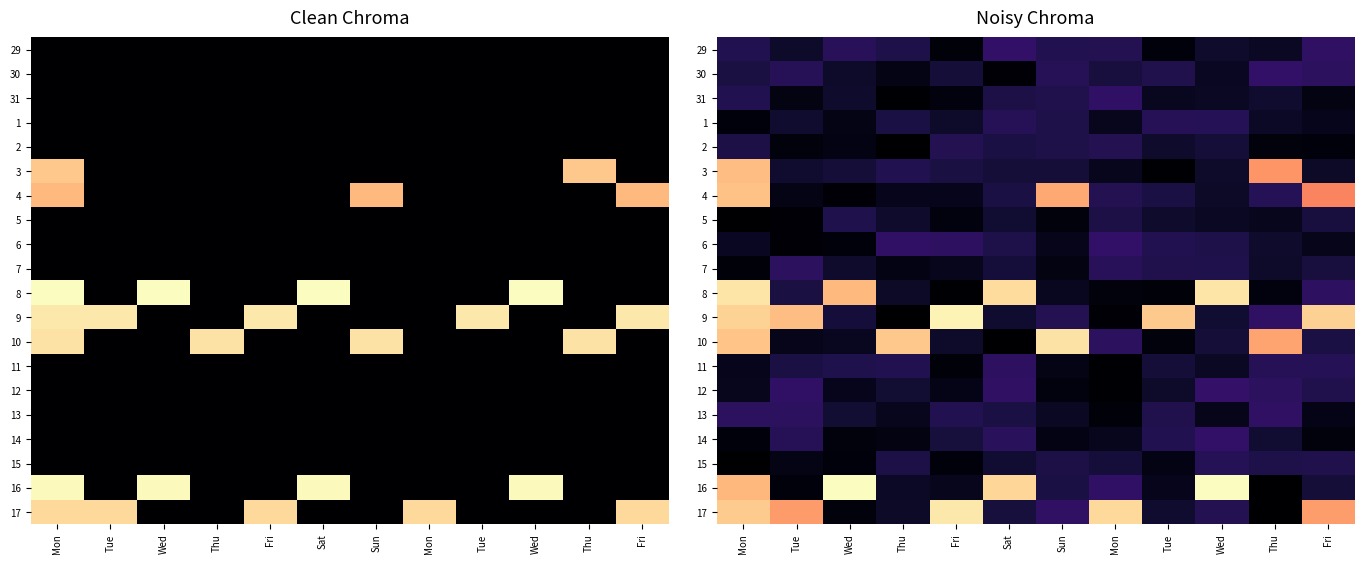

Which category has the lowest value across all series?

Thu